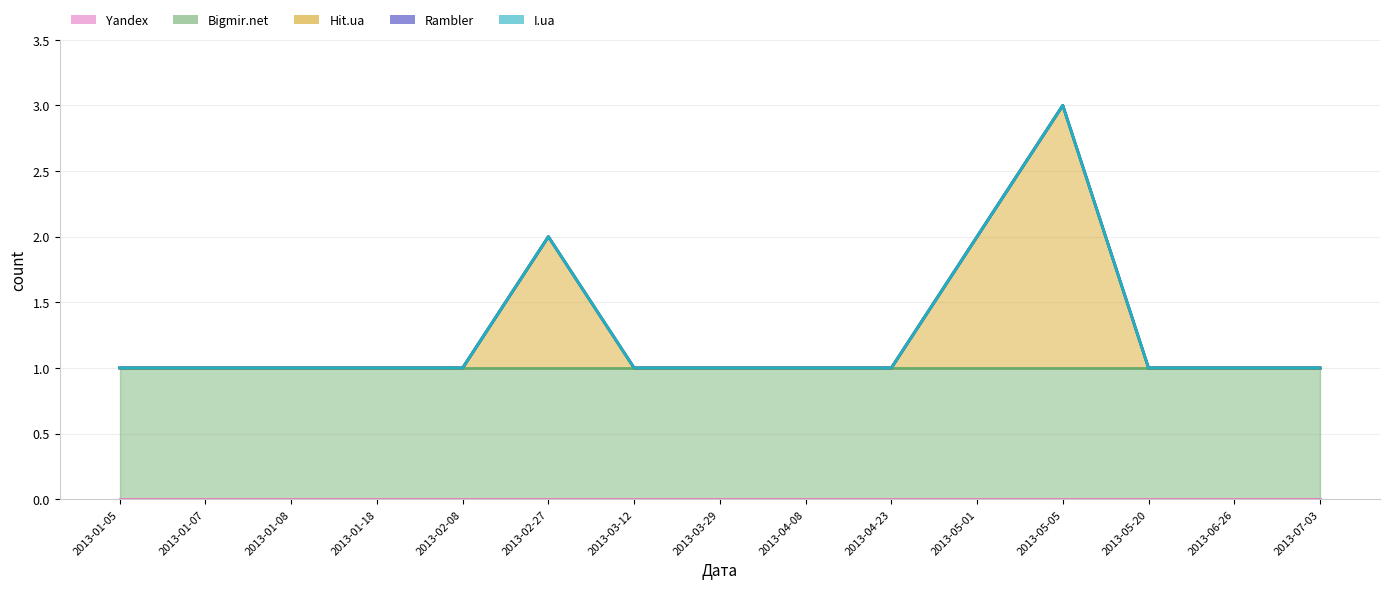

Between 2013-04-08 and 2013-05-01, which series saw the biggest shift?

Hit.ua